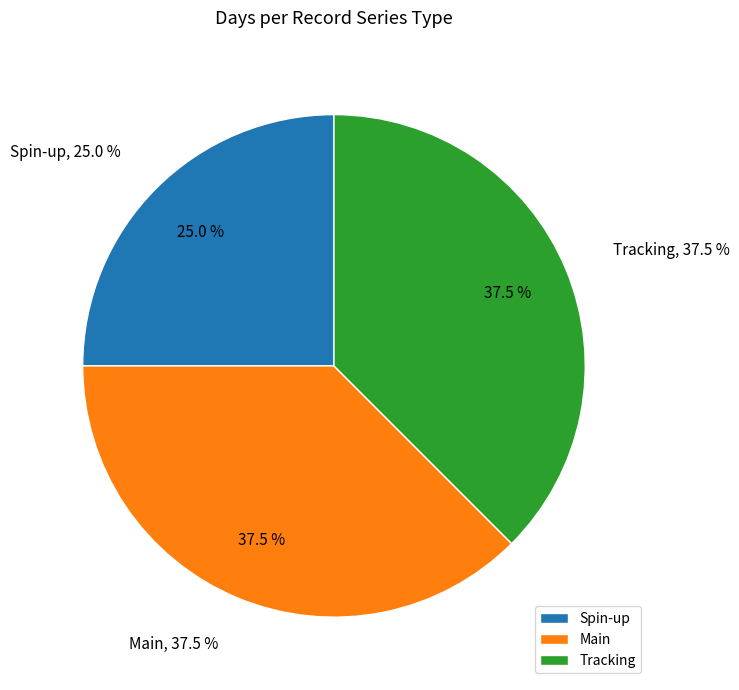

What is the largest slice in the pie chart?

Main